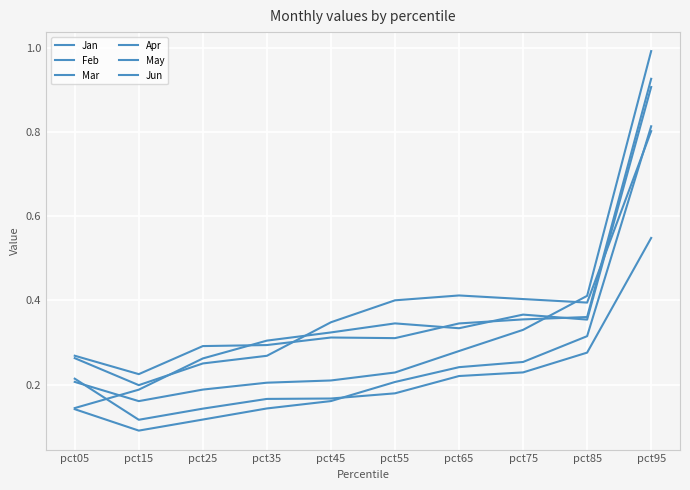

What is the value of the Jan point at the 2nd from the left?

0.2